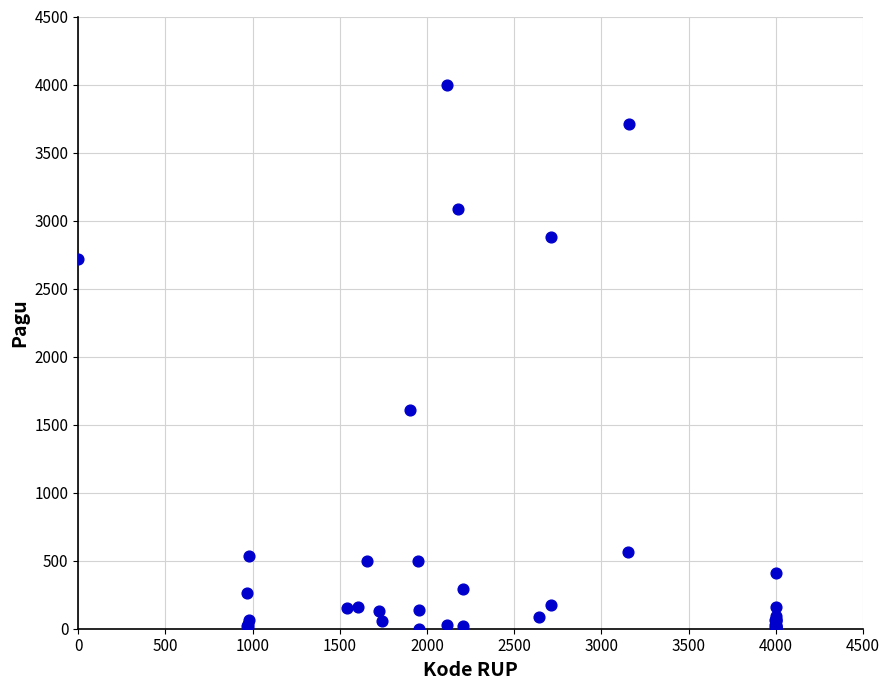

What Y value in the scatter plot is closest to 2000?

1604.8